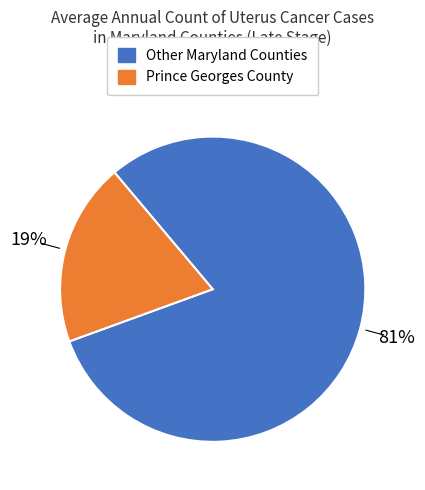

Is there any slice that represents more than half of the pie?

Yes